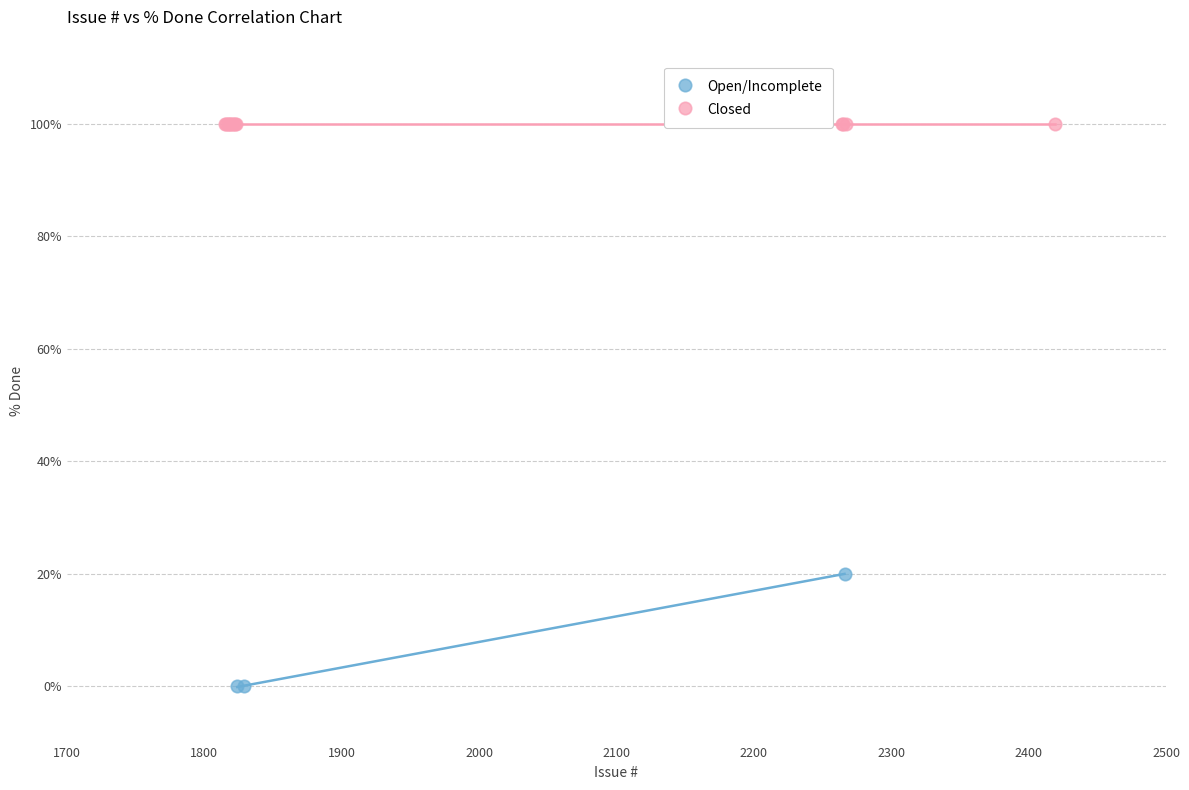

Which series contains the highest Y value?

Closed